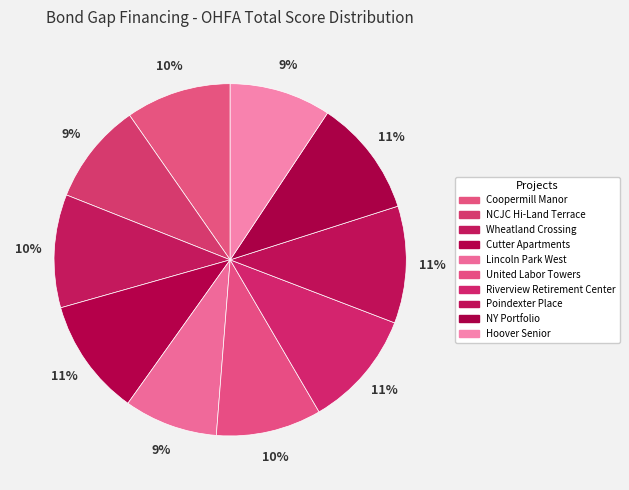

Count the number of slices in the pie.

10